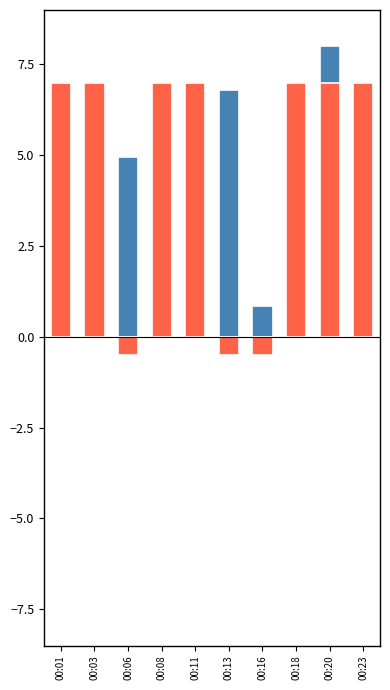

Is the value of Signal at 00:11 greater than the value of SDS_P1 at 00:18?

Yes